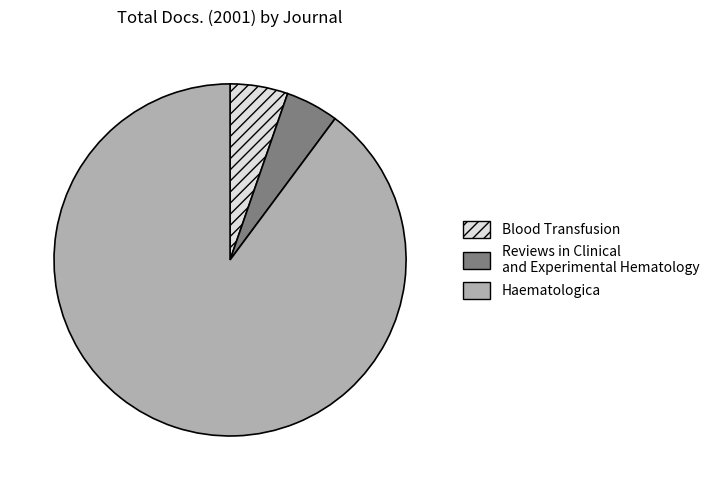

Does Haematologica account for over 50% of the chart?

Yes